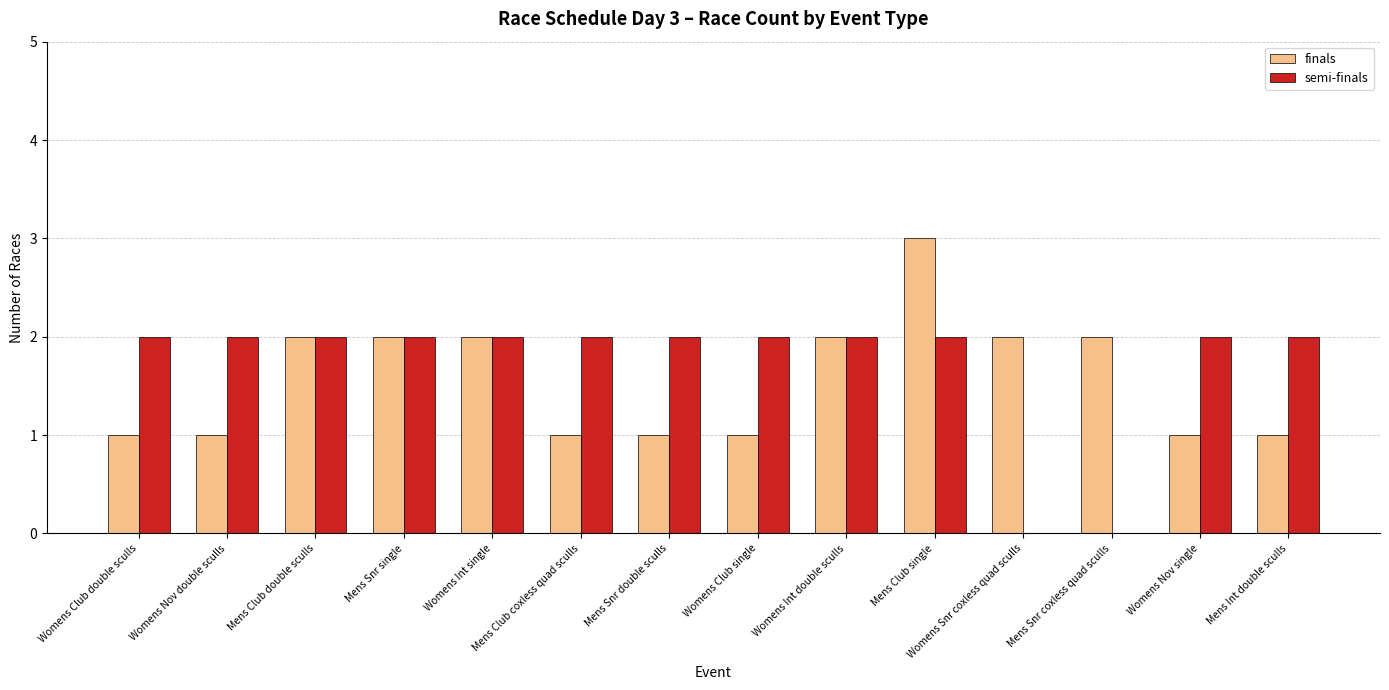

True or false: finals has a value of 3 at Mens Club single.

True